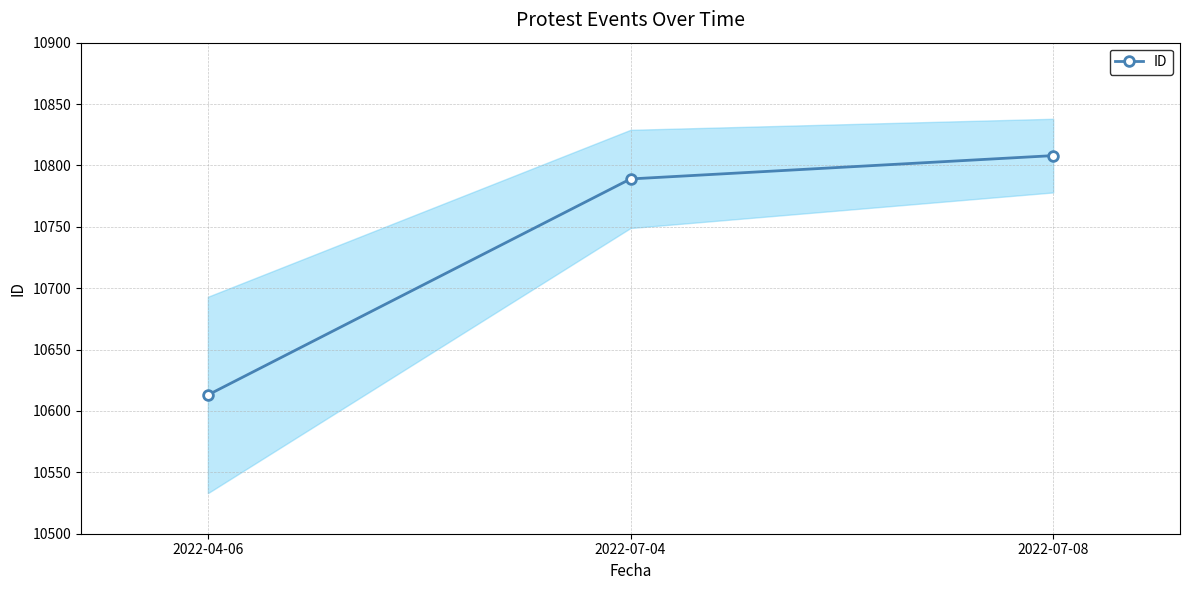

List the labels in order of value, smallest first.

2022-04-06, 2022-07-04, 2022-07-08